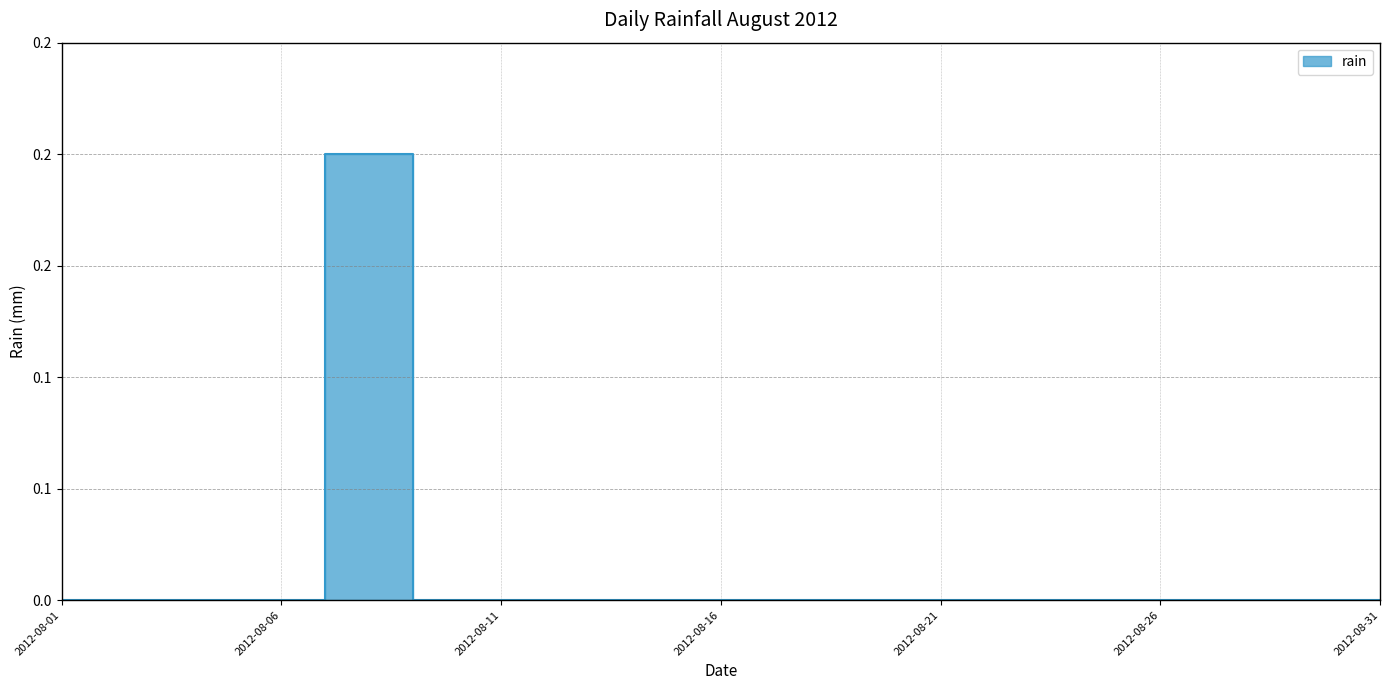

At which category does the chart reach its peak across all series?

2012-08-07